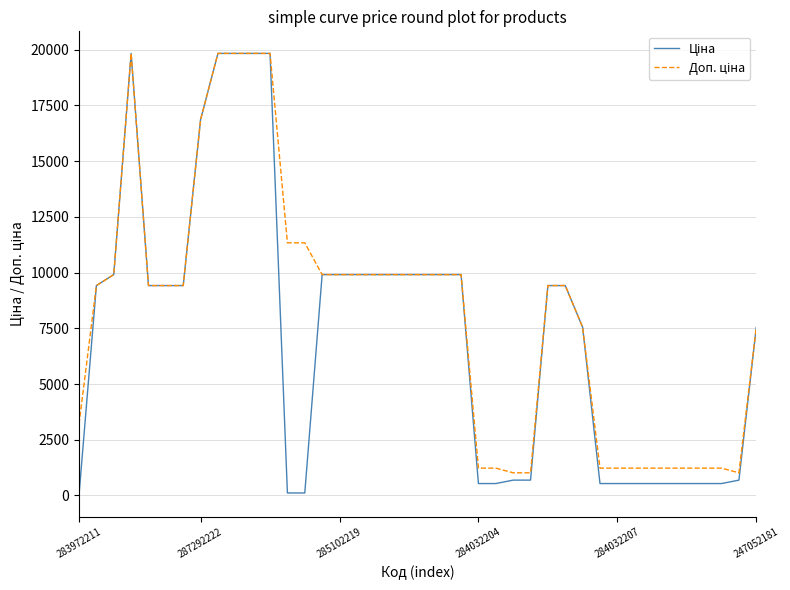

What is the maximum value shown in the chart?

19831.1